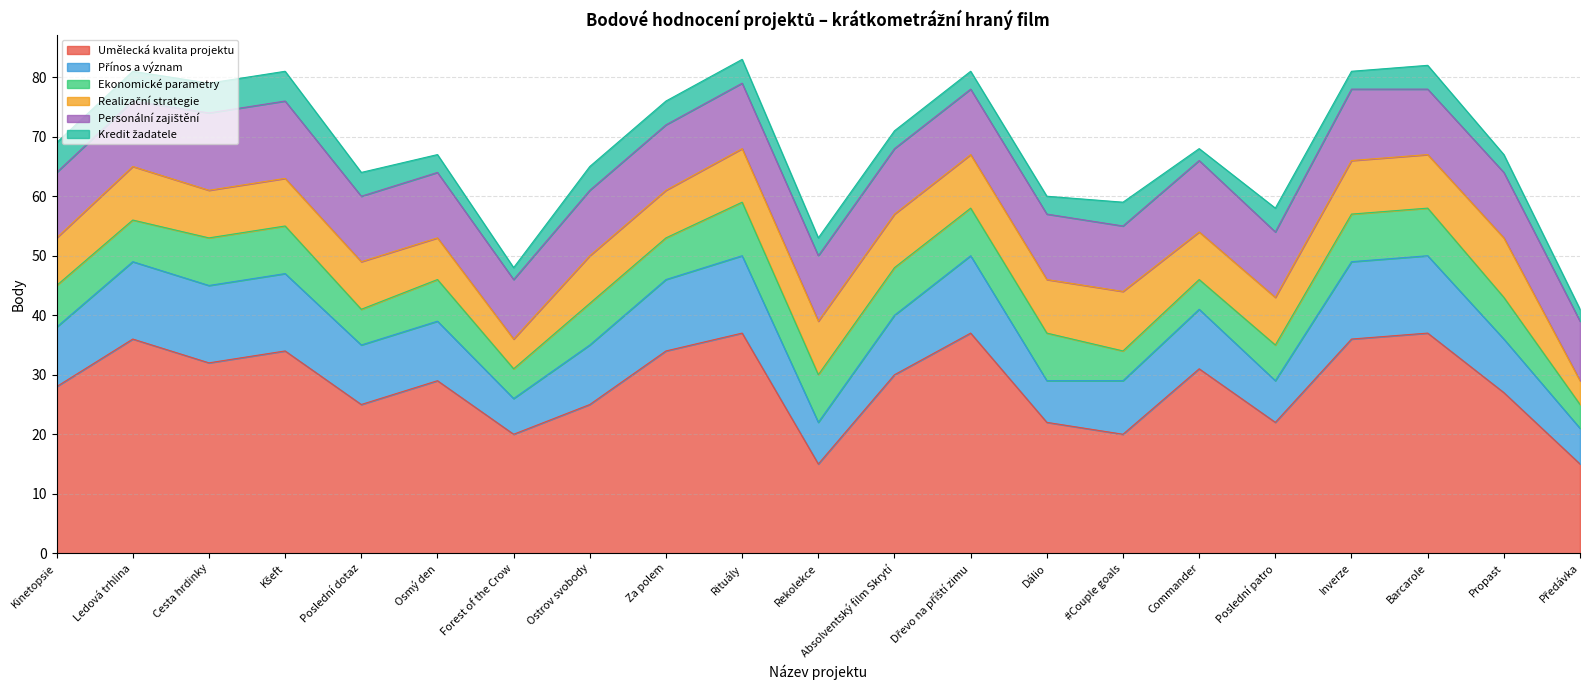

Which series changed the most between Osmý den and Předávka?

Umělecká kvalita projektu